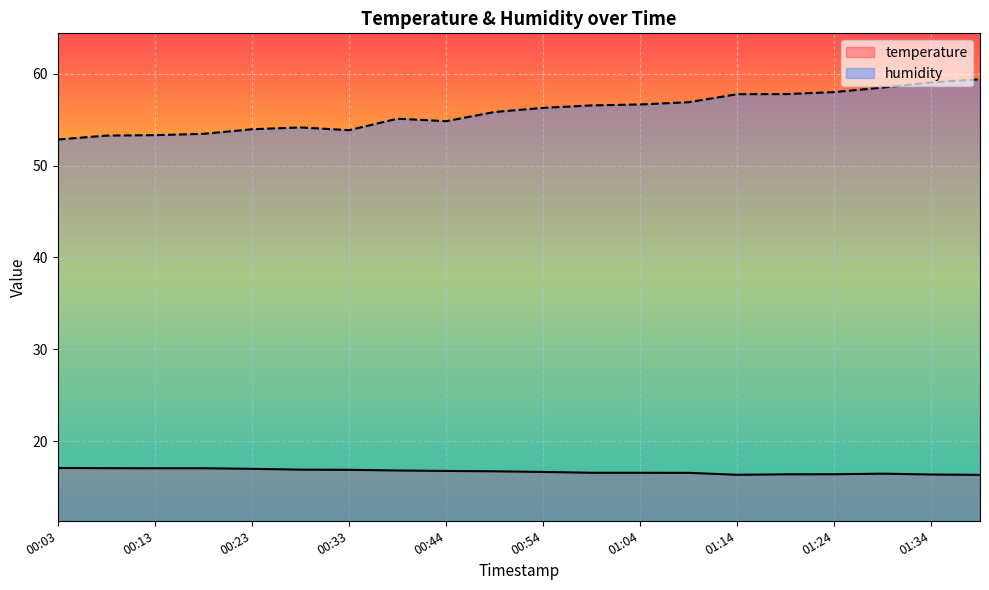

What is the difference between the highest and lowest values at 01:39?

43.1